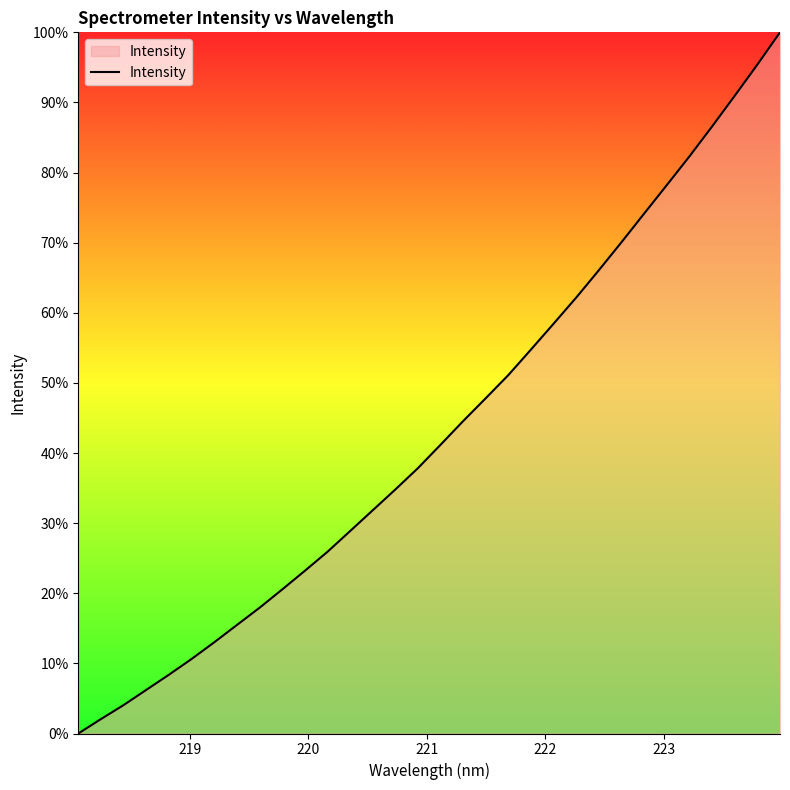

What is the greatest value displayed?

100.0